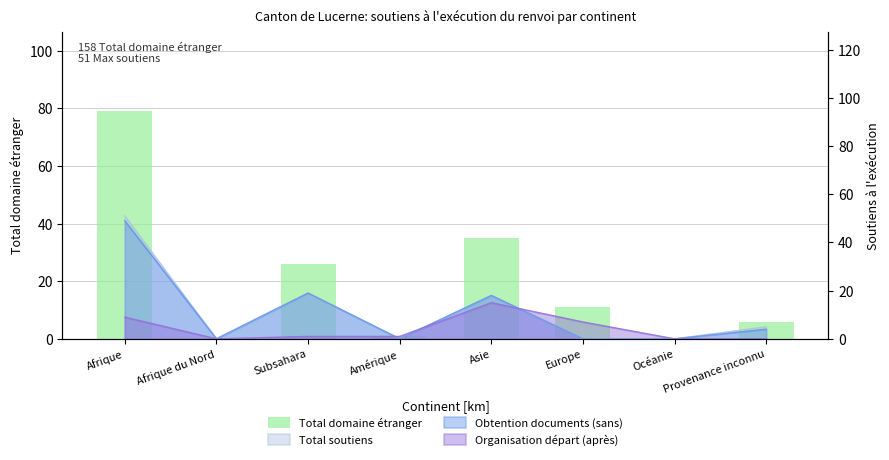

Read the value at Afrique.

79